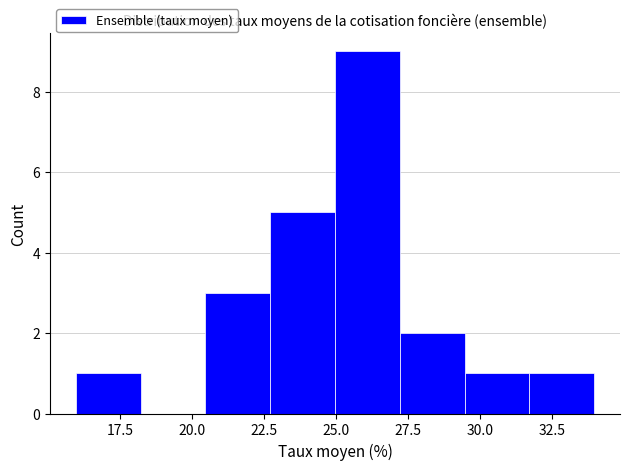

Which range on the x-axis has the tallest bar?

25.0 to 27.0